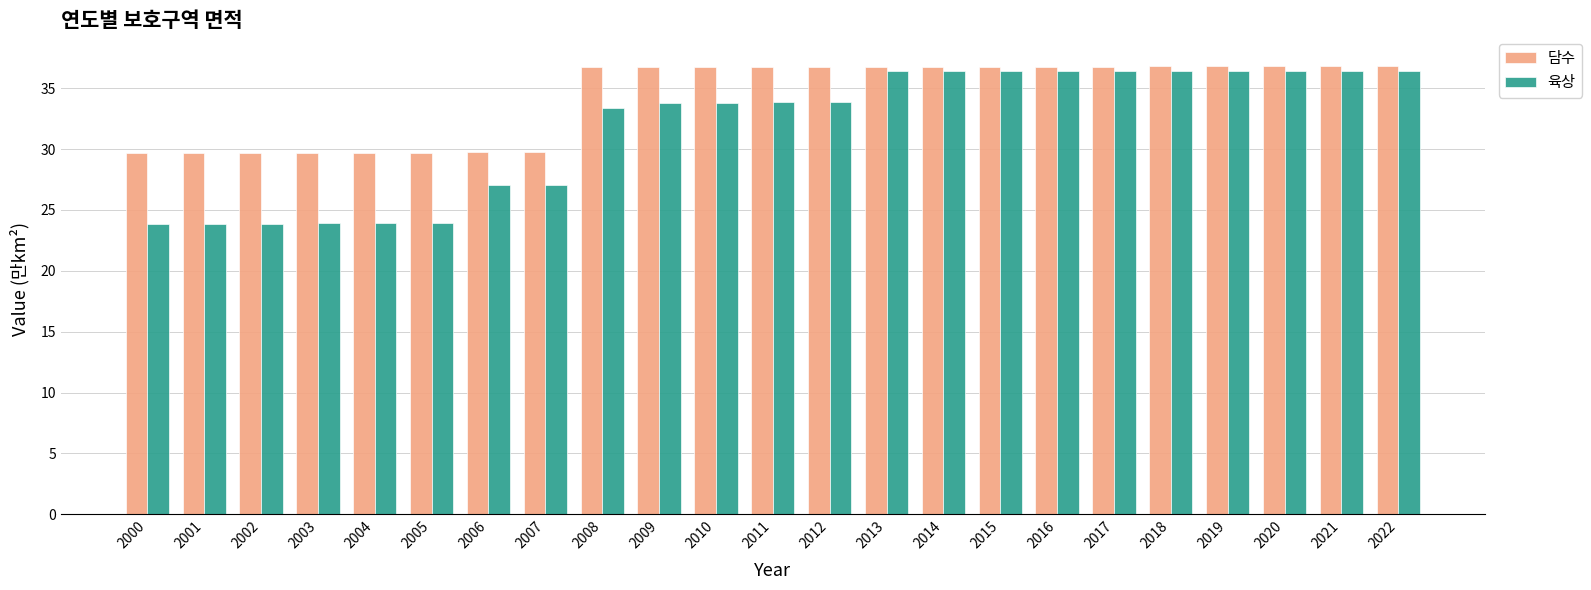

At which label does 담수 first exceed 36?

2008